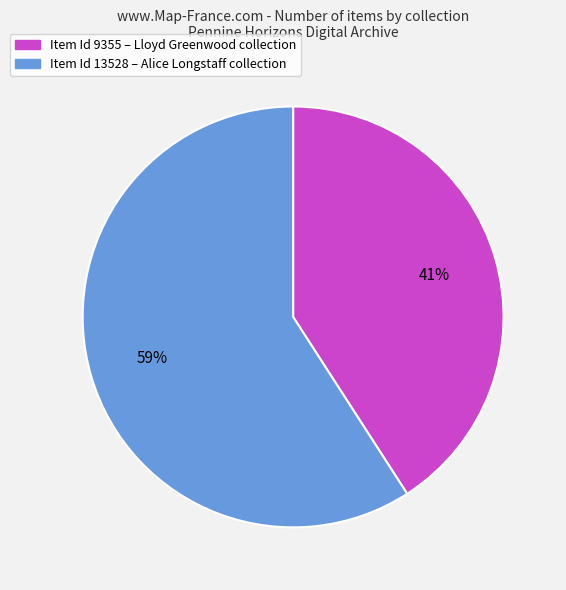

Does any single category account for the majority?

Yes